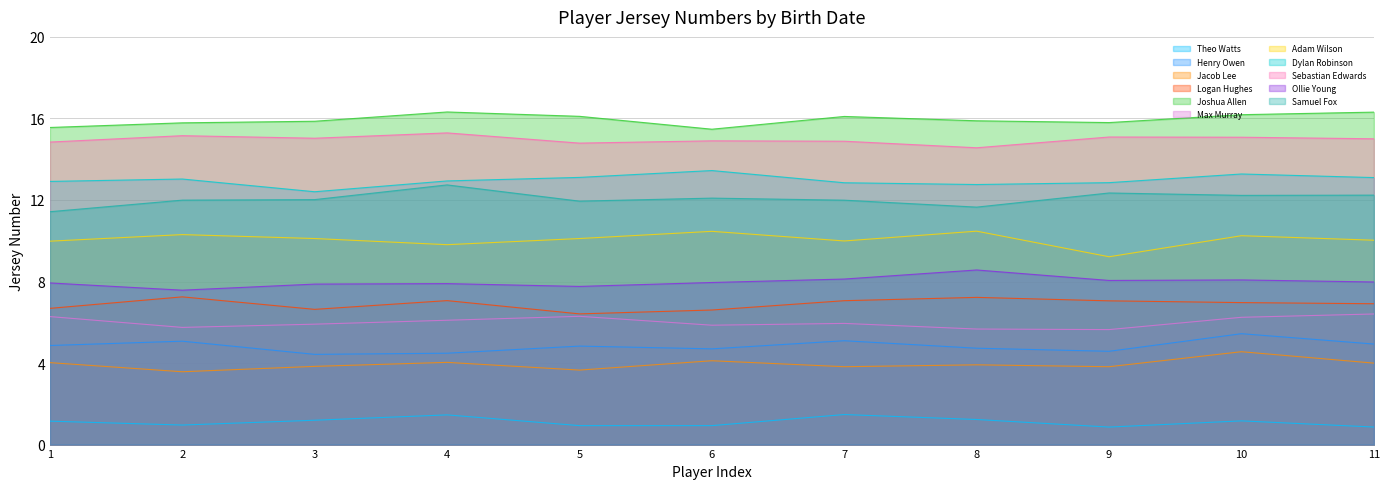

Which series has the largest total across all categories?

Joshua Allen